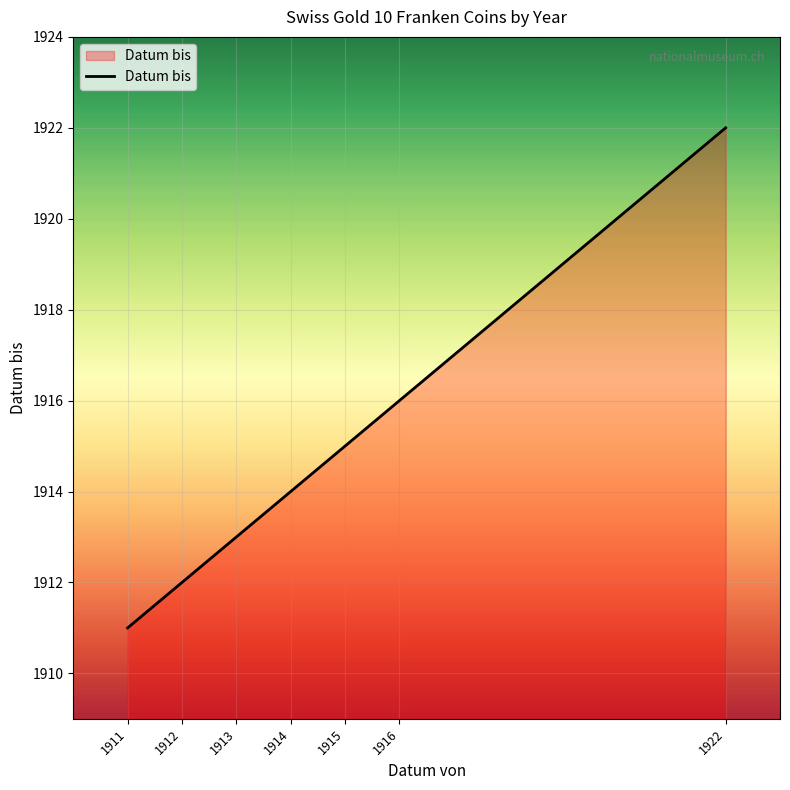

Does the chart display data point markers on the line(s)?

No